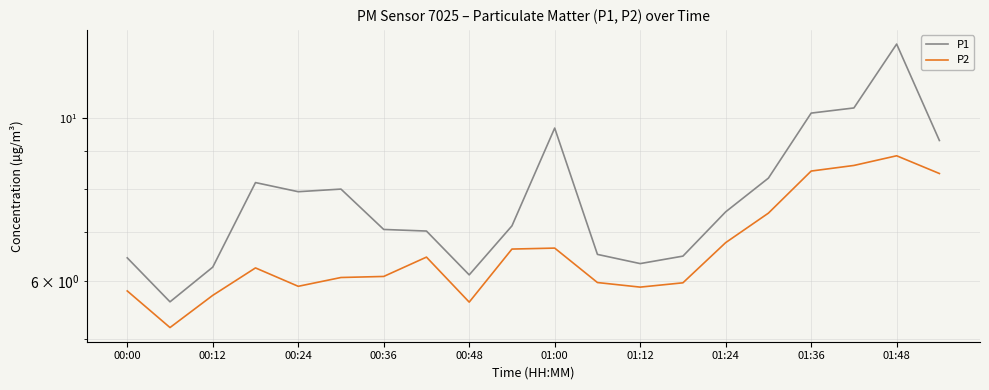

Does the chart display data point markers on the line(s)?

No